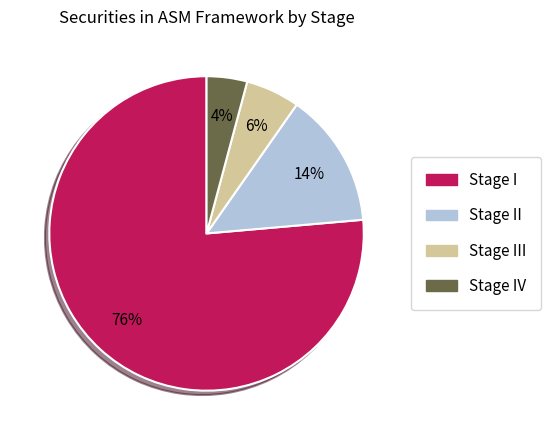

To the nearest percent, what is the difference between the largest and smallest slice percentages?

72%